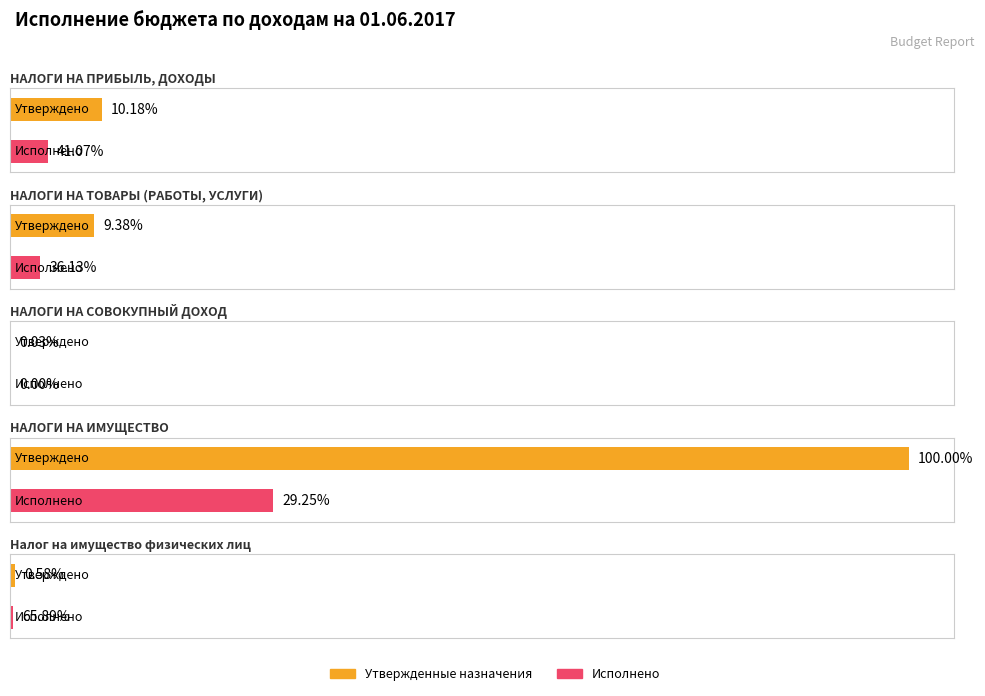

Where is Исполнено nearest to the value 1323963?

НАЛОГИ НА ПРИБЫЛЬ, ДОХОДЫ